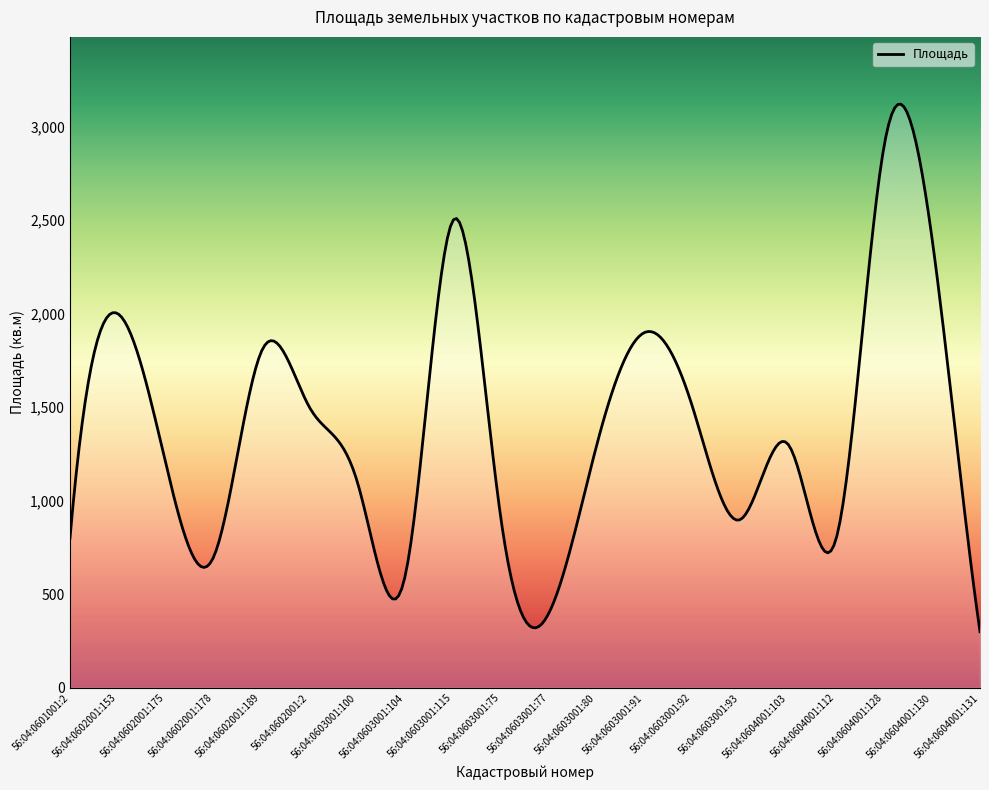

What is the smallest value displayed?

300.0